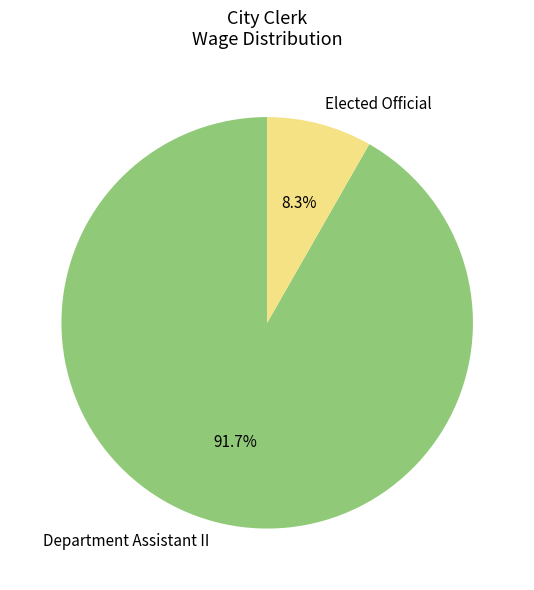

To the nearest percent, what is the average slice percentage?

50%